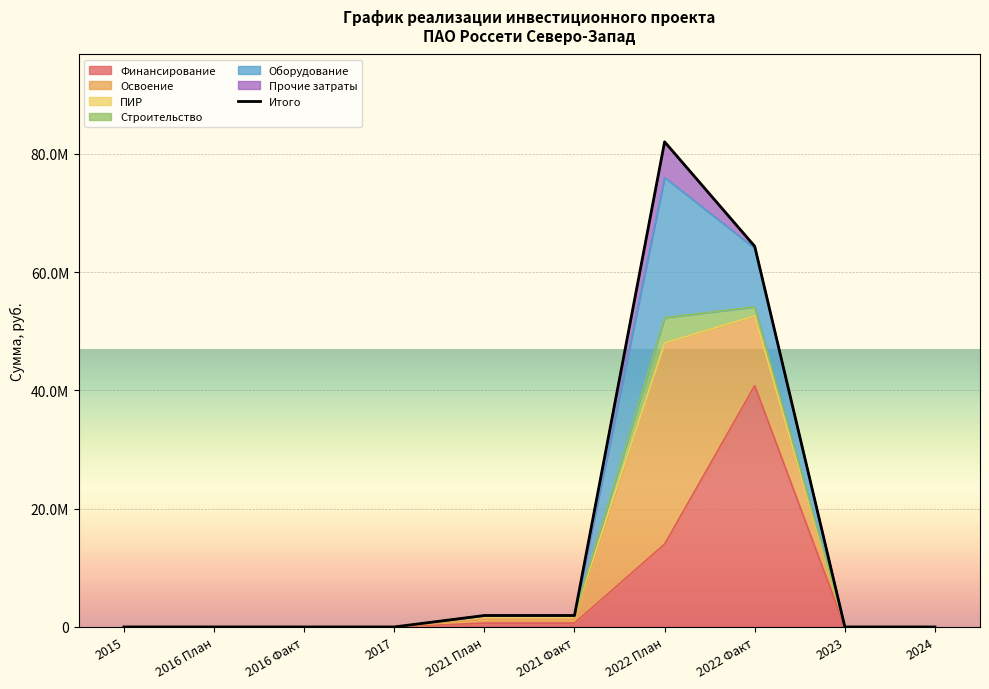

At which label is the value closest to 41027858?

2022 Факт